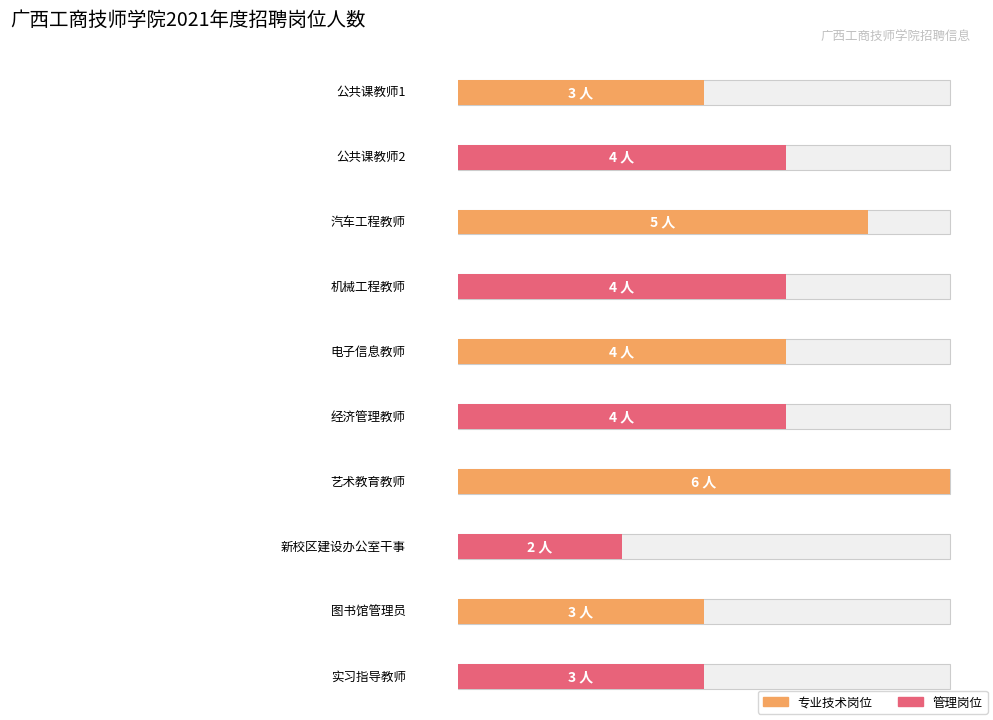

Are the bars horizontal?

Yes